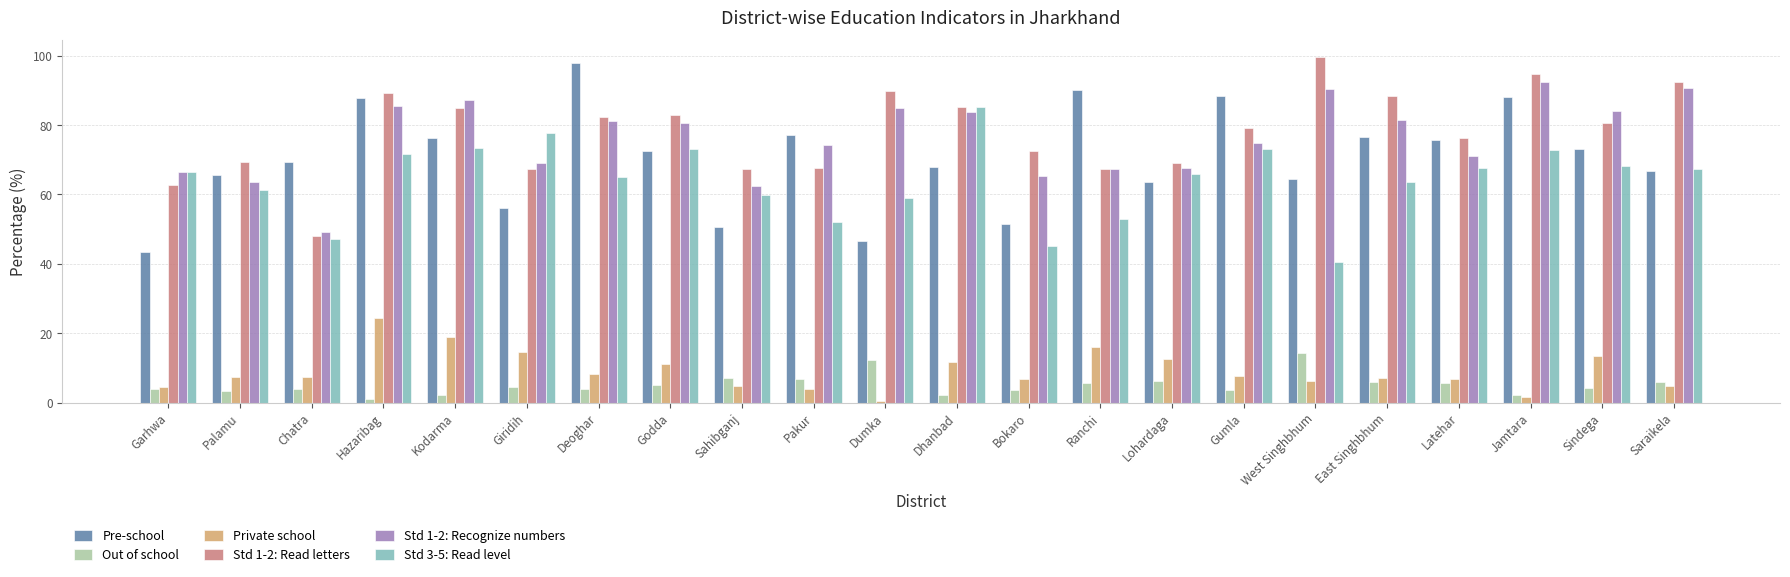

What is the difference between the maximum and second lowest values in the Std 1-2: Read letters series?

36.8